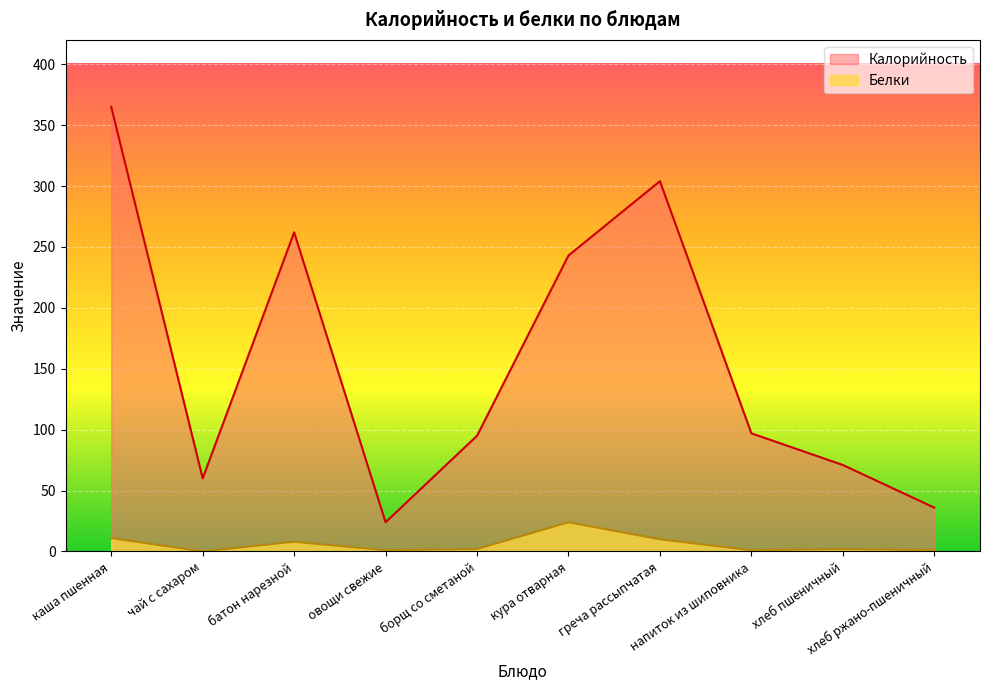

How many values in the Белки series are below 2?

4